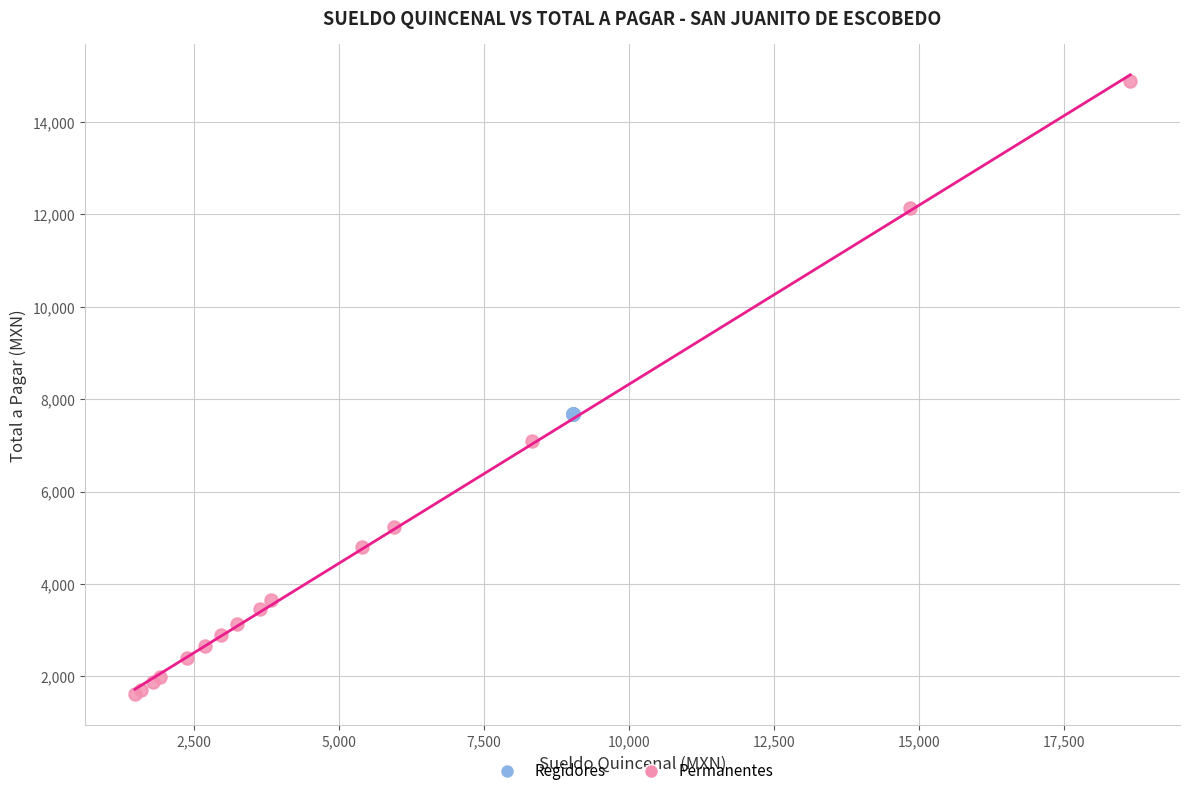

Which series contains the lowest Y value?

Permanentes